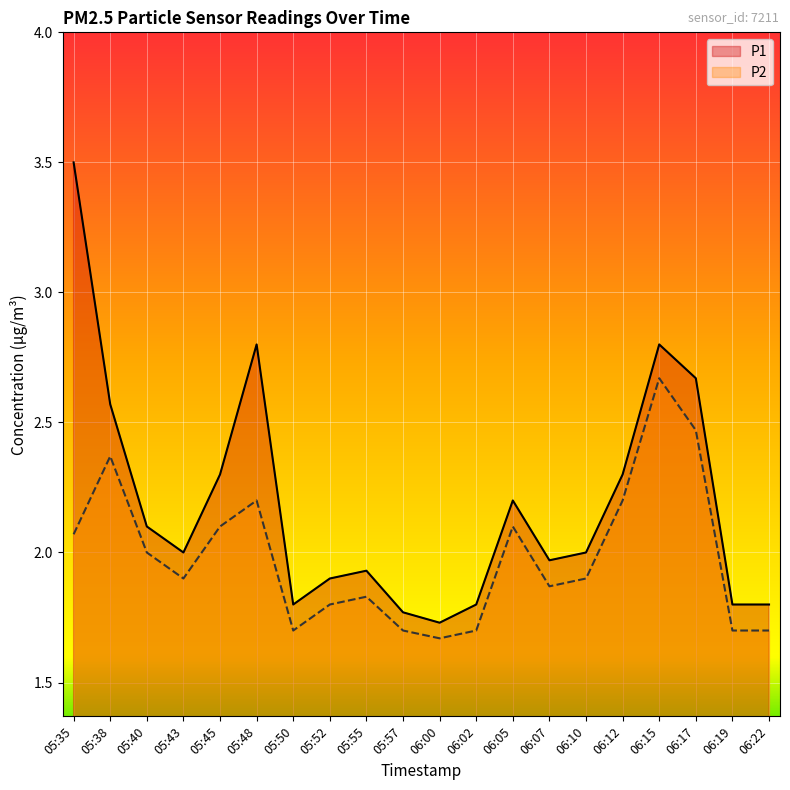

What is the label of the 5th point from the left?

05:45